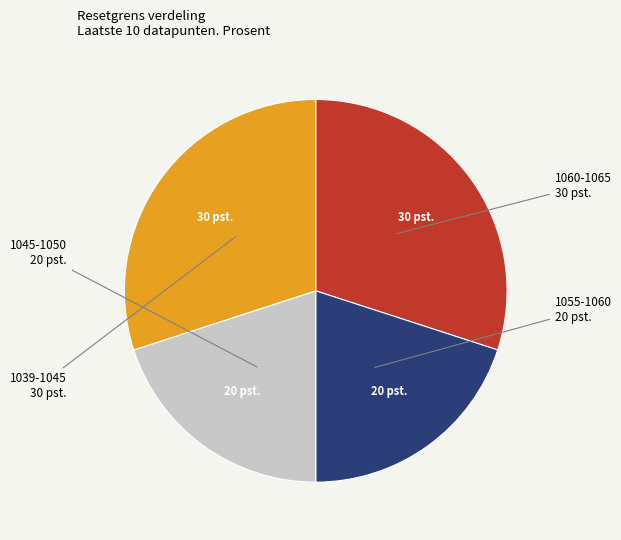

Is there a majority slice in this chart?

No